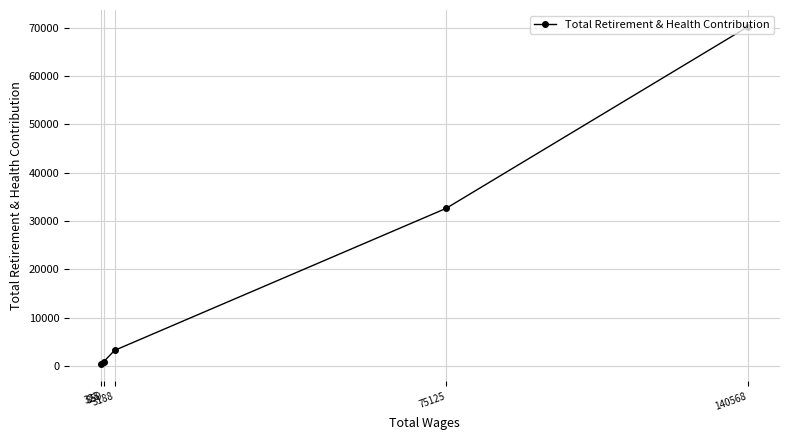

Which label corresponds to the largest value in the chart?

140568